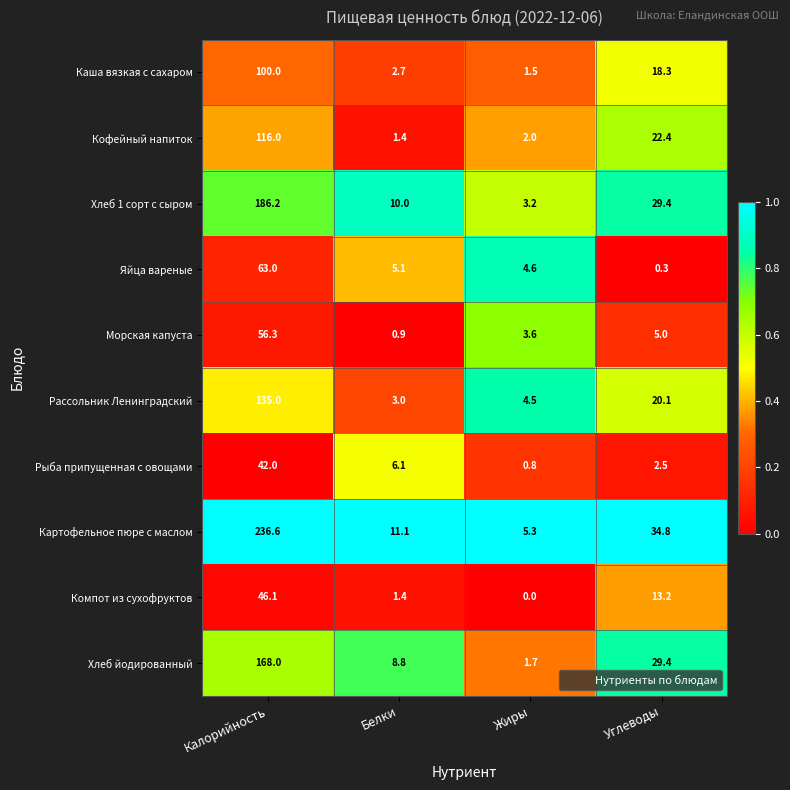

Which series has the largest total across all categories?

Картофельное пюре с маслом